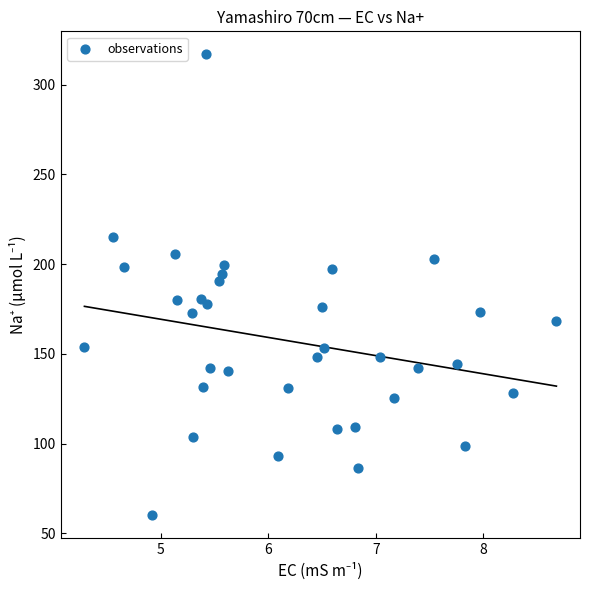

What is the range of X values (max minus min)?

4.4